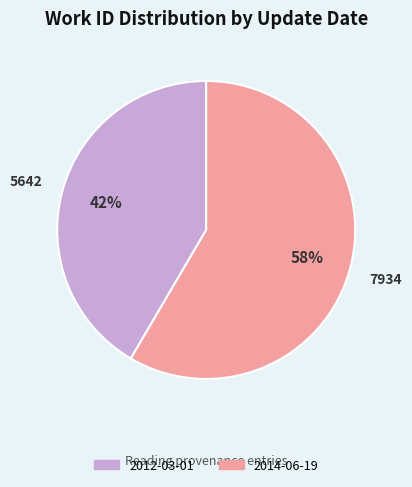

What is the largest slice in the pie chart?

2014-06-19